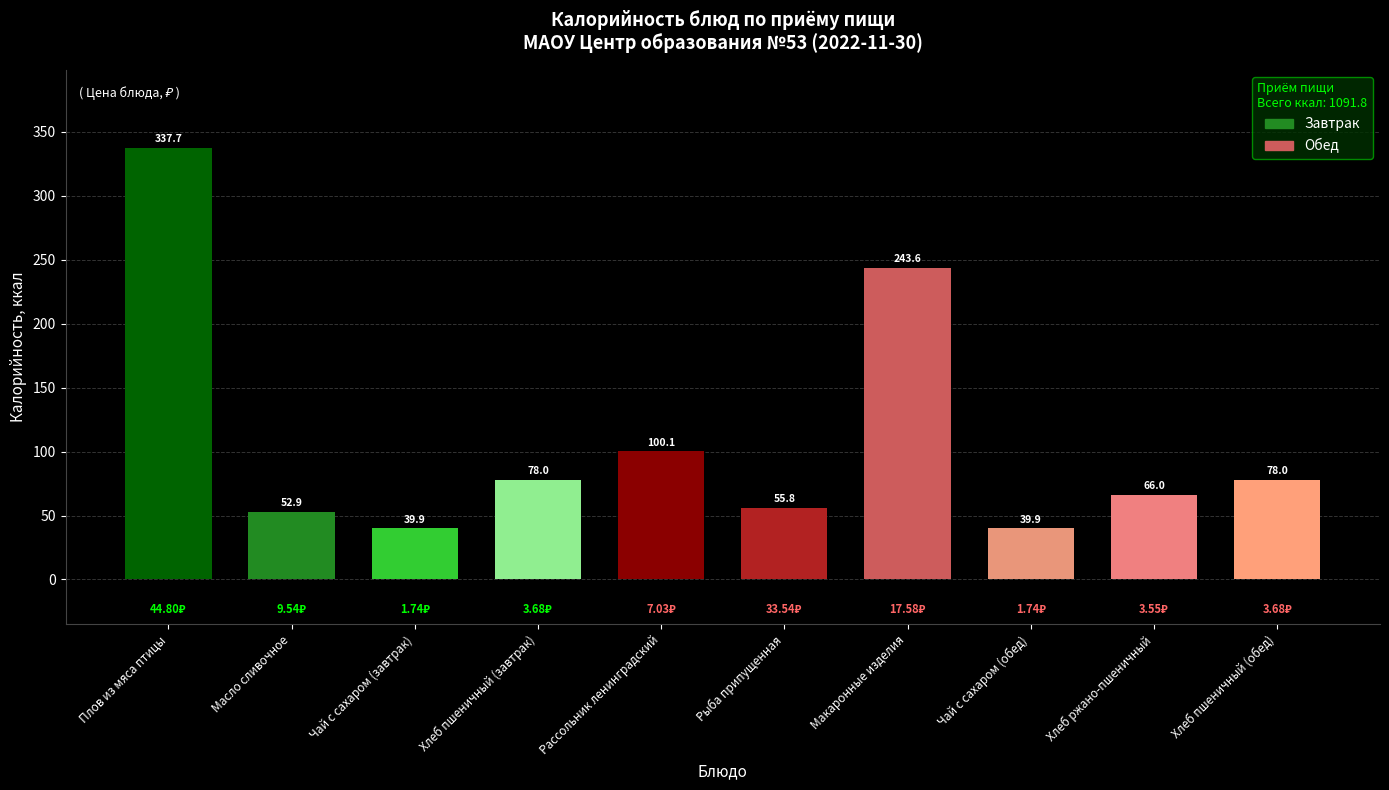

What is the difference between the values at Чай с сахаром (обед) and Хлеб пшеничный (завтрак)?

38.1